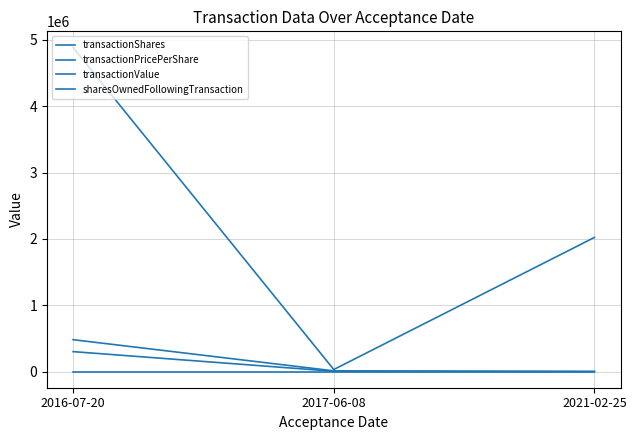

Which series has the largest total across all categories?

sharesOwnedFollowingTransaction